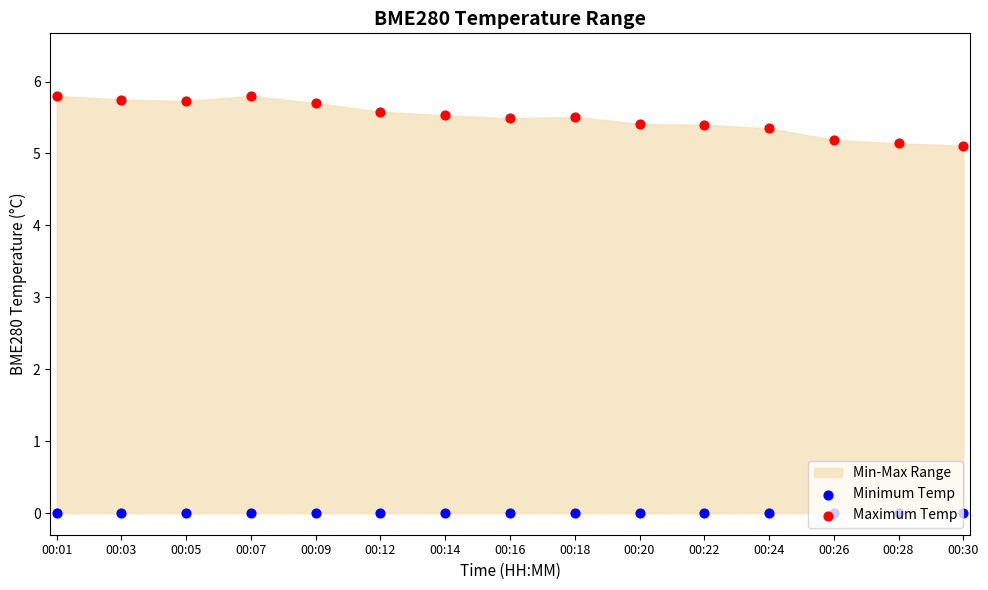

At how many categories does at least one series exceed 5?

15